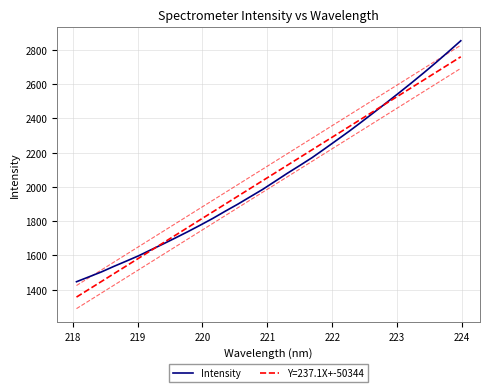

What is the difference between the second highest and second lowest values?

1315.3